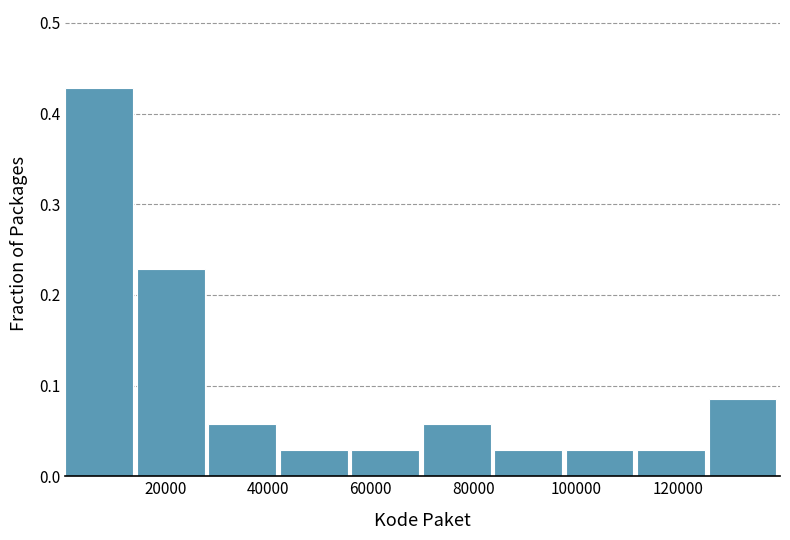

How tall is the bar that spans 70000 to 84000 on the x-axis? Neither the bar edges nor the heights are printed on the chart, so give them approximately, as read against the axes.

0.06